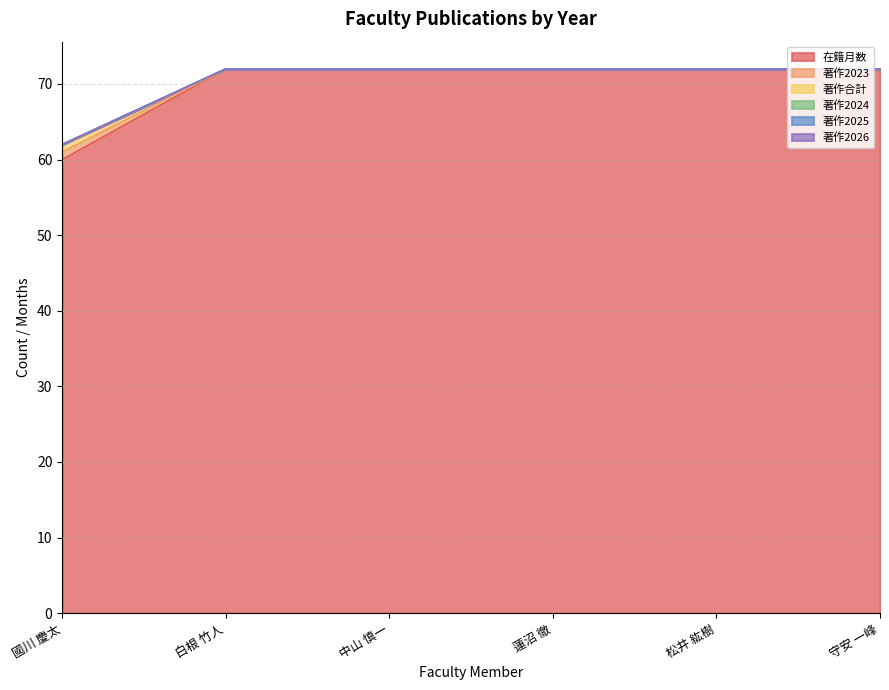

What is the label of the 5th point from the right?

白根 竹人